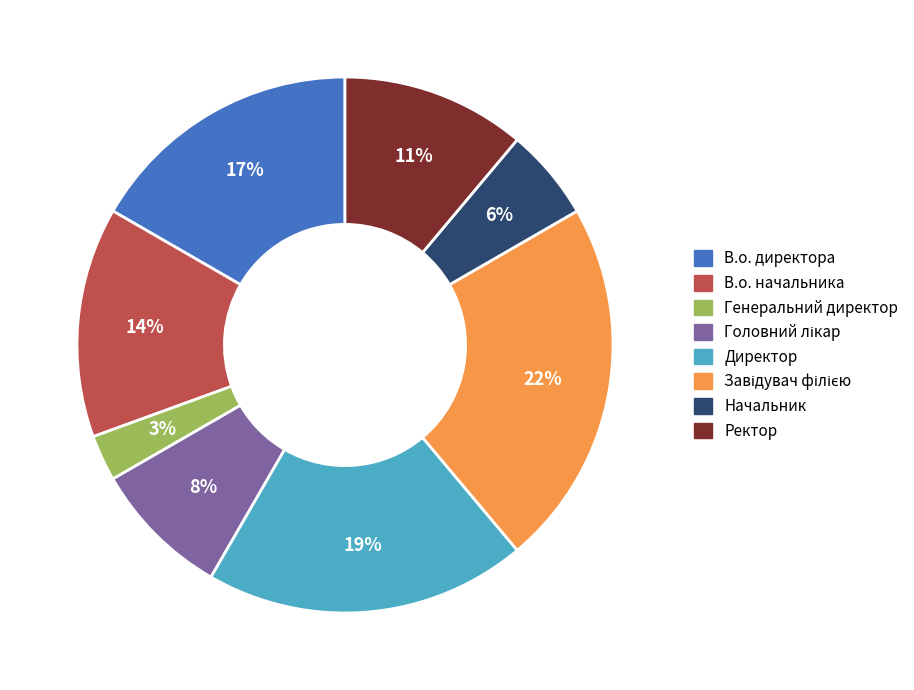

Count the number of slices in the pie.

8